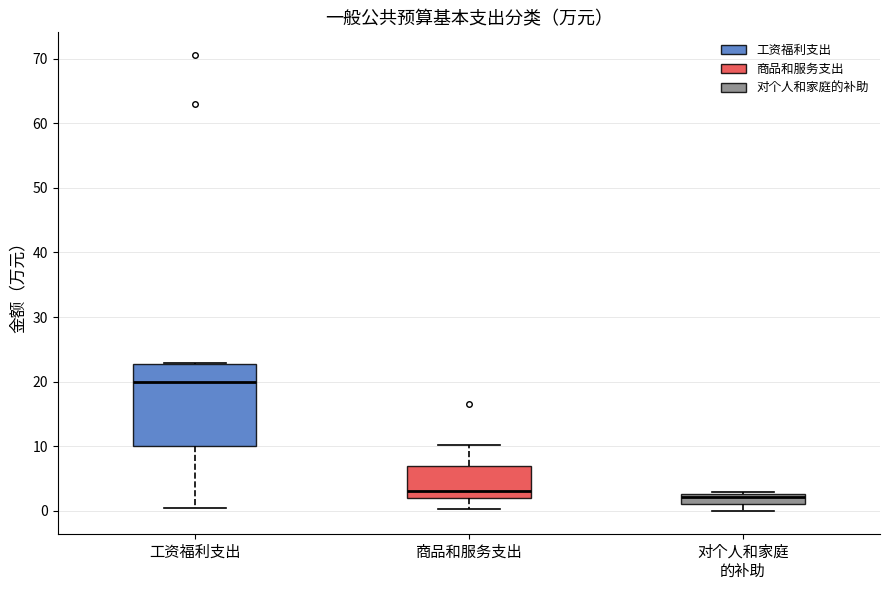

Which box is the tallest, from its lower edge to its upper edge?

工资福利支出